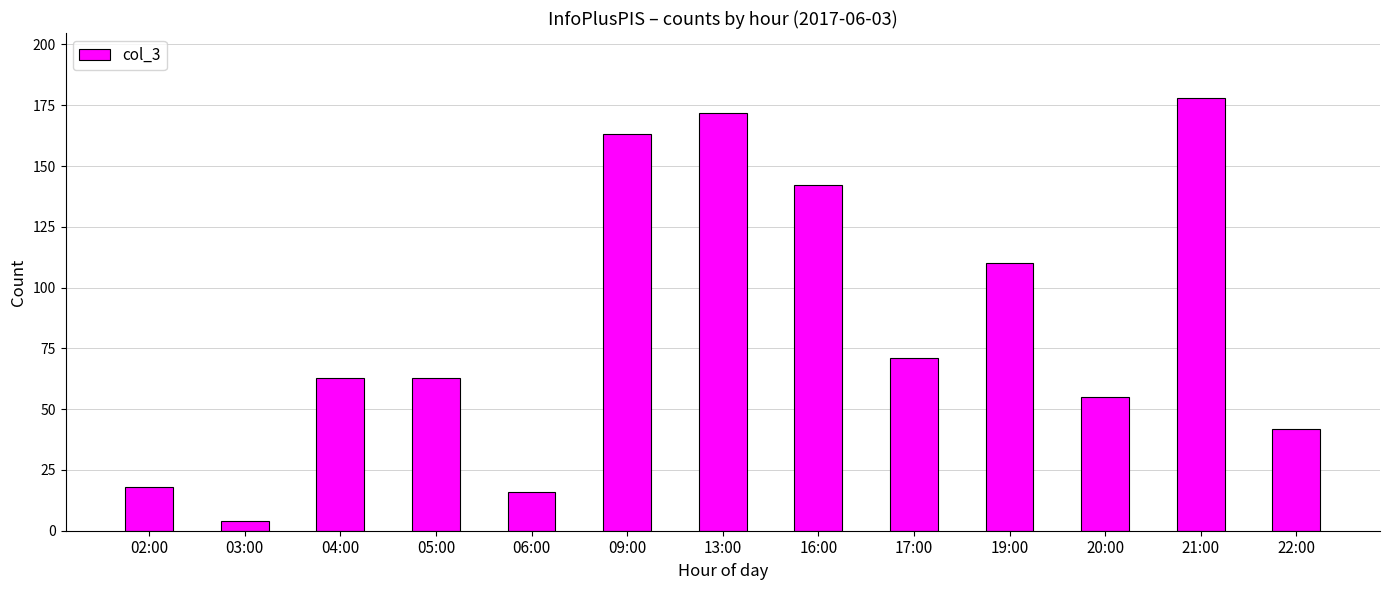

At which category does the chart reach its minimum across all series?

03:00